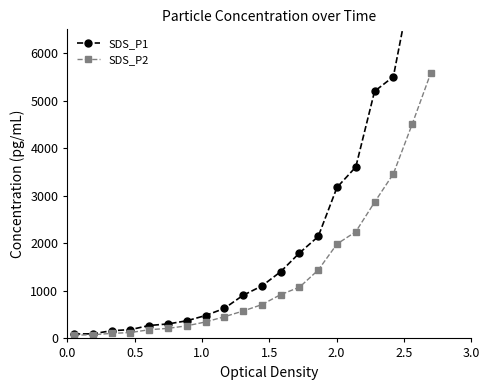

Count the number of data series in this chart.

2